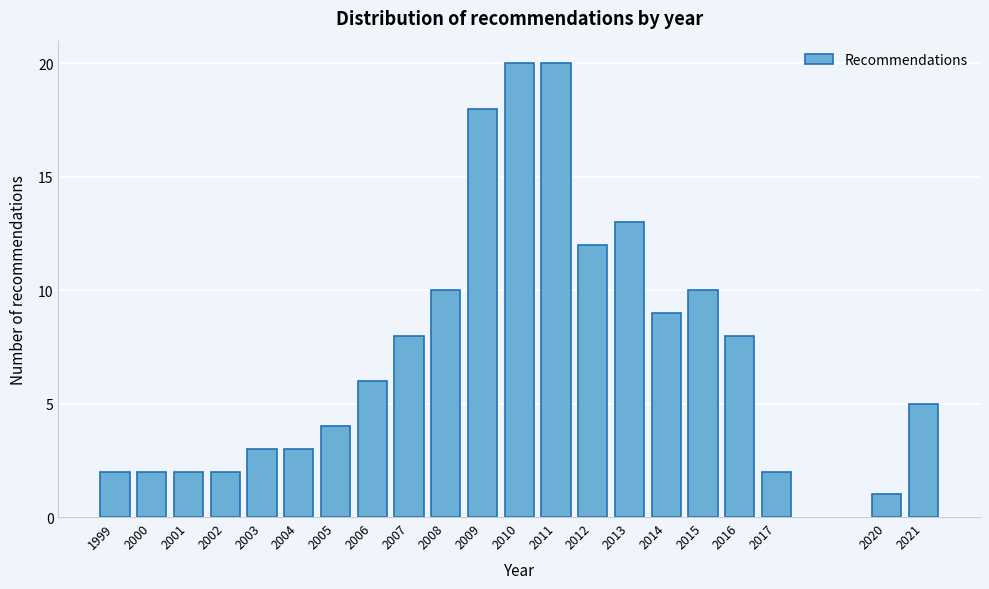

Reading left to right, extract all data points from this chart.

2	2	2	2	3	3	4	6	8	10	18	20	20	12	13	9	10	8	2	1	5